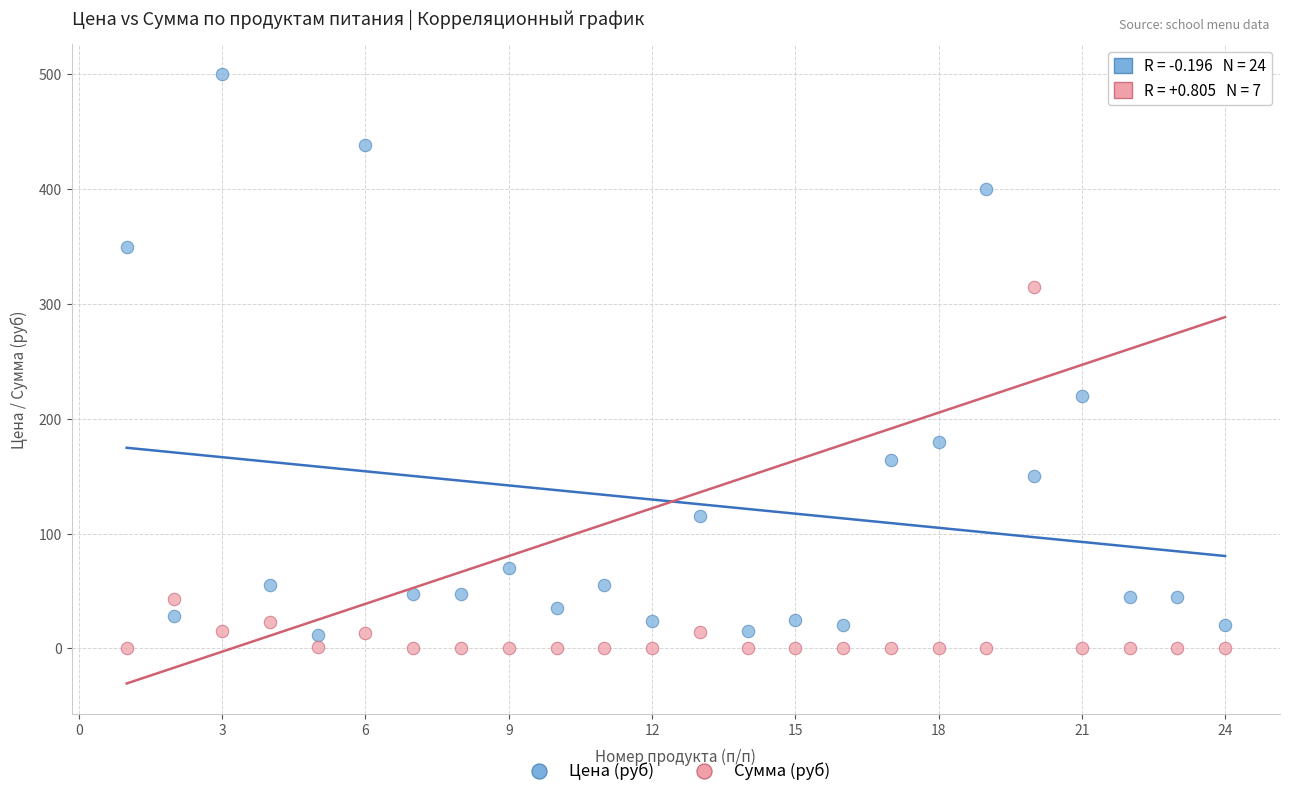

Which series contains the highest Y value?

Цена (руб)